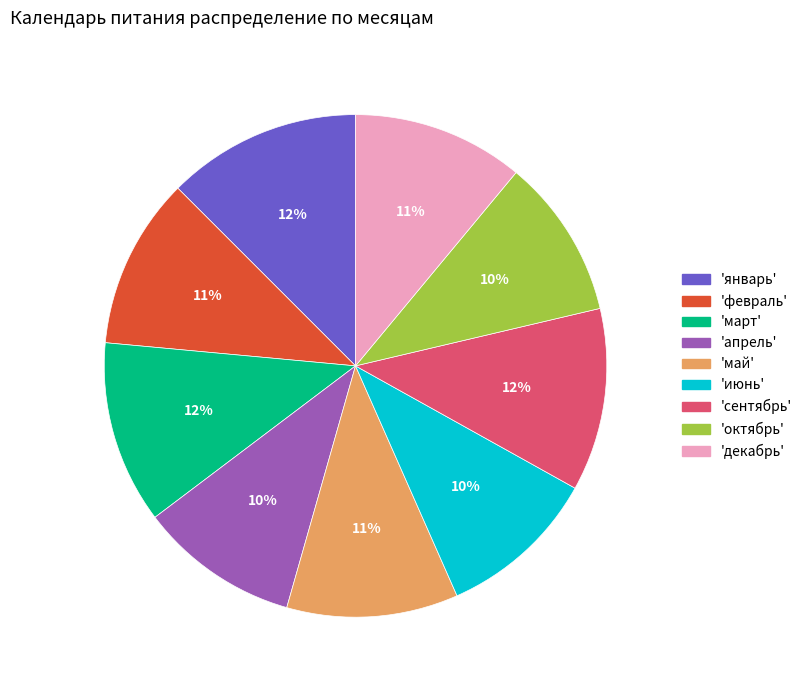

Does any single category account for the majority?

No